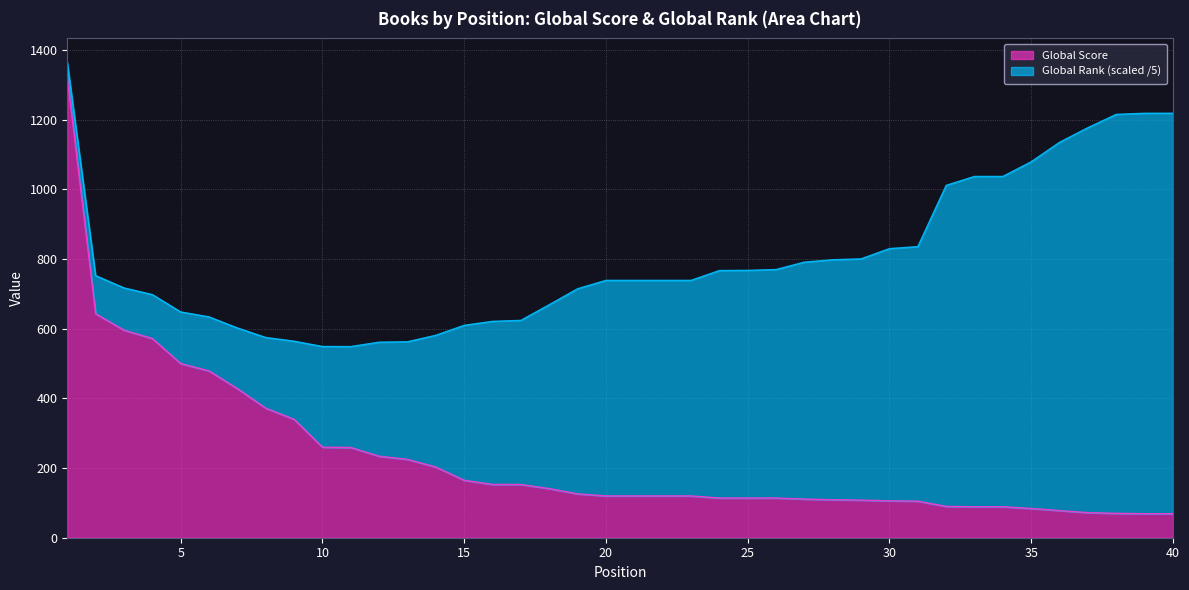

What is the approximate value at 16?

153